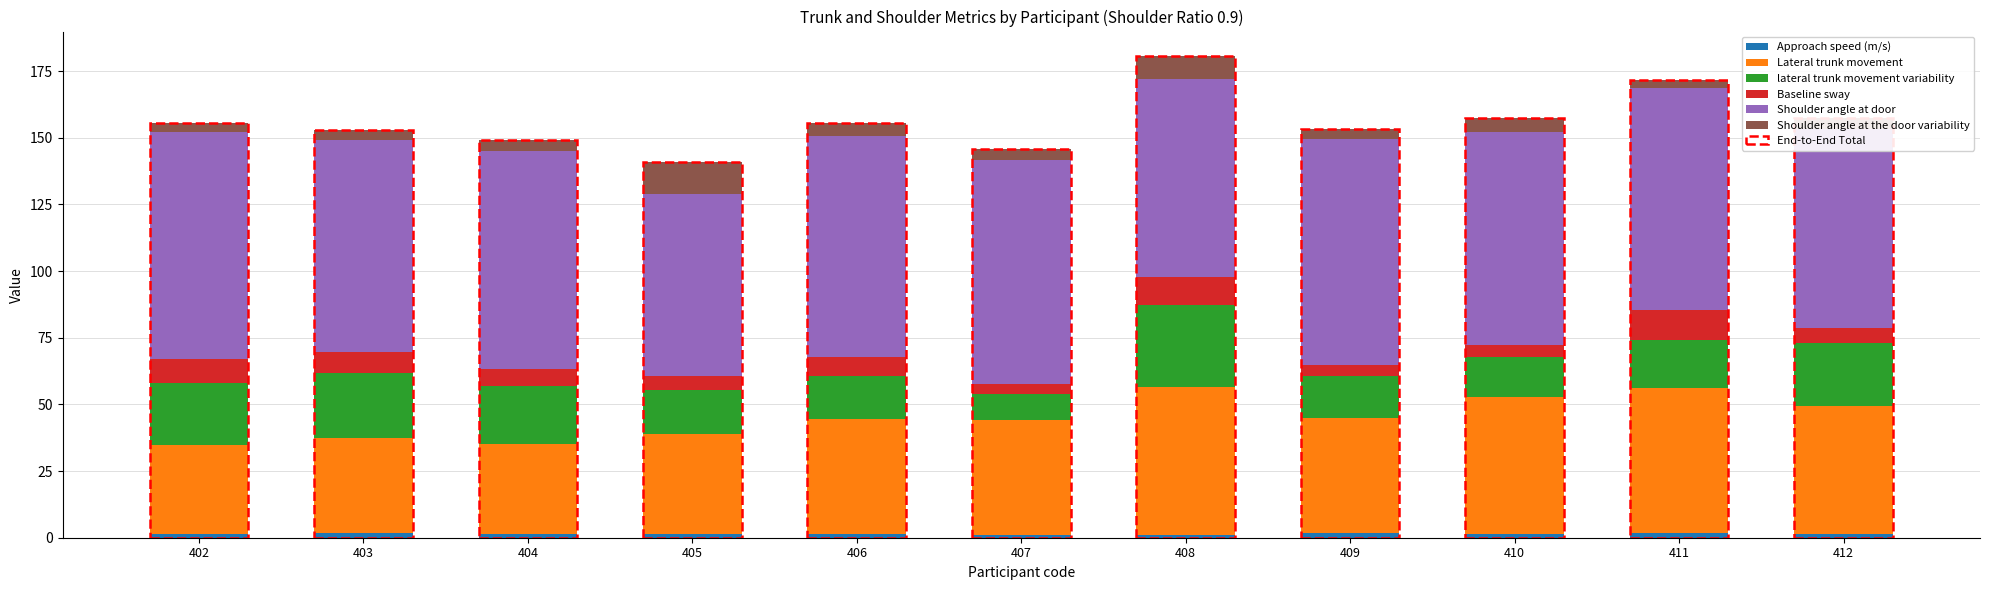

What is the average value of the lateral trunk movement variability series?

19.5